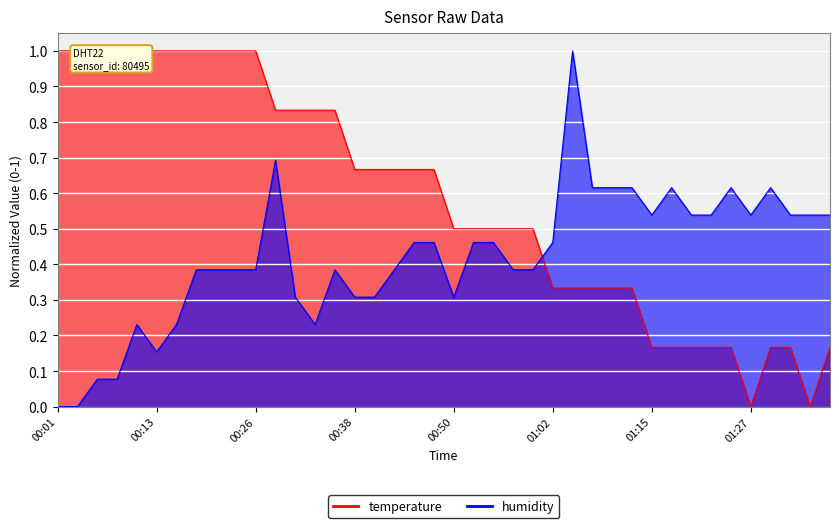

What is the value of the humidity point at the 11th from the left?

0.4